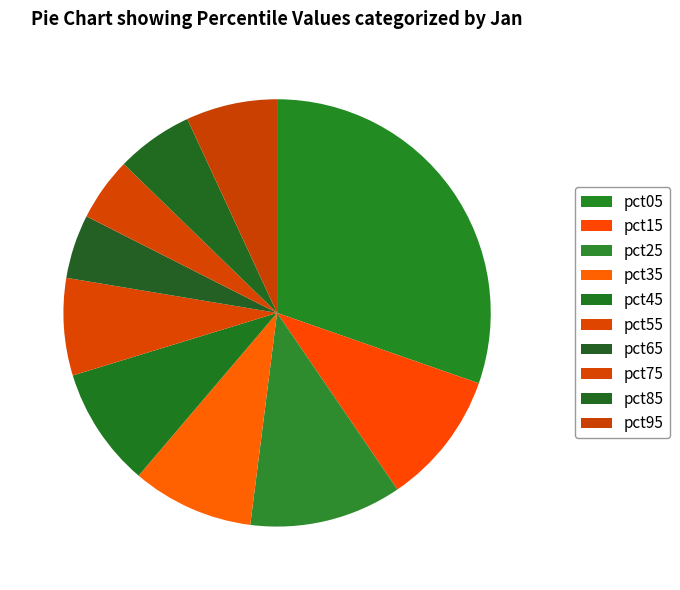

True or false: pct95 accounts for 1% of the total.

False